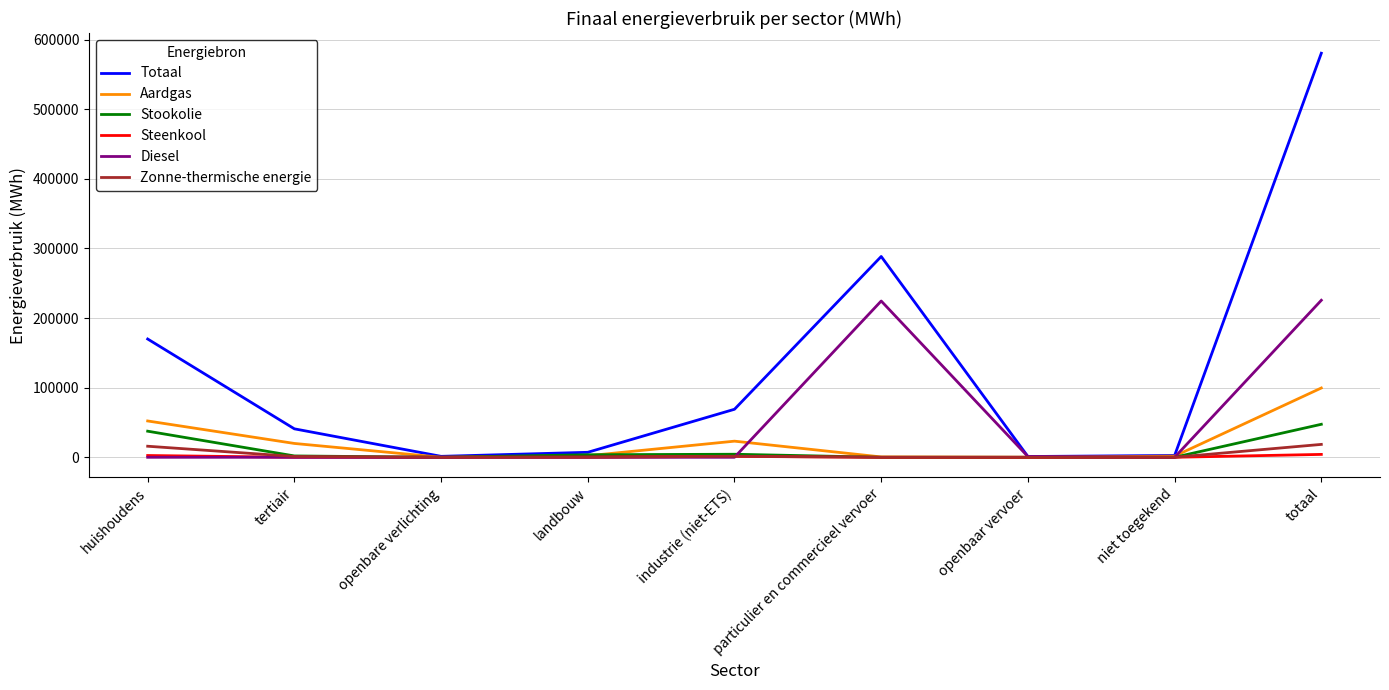

True or false: Zonne-thermische energie has a value of 15878.0 at huishoudens.

True